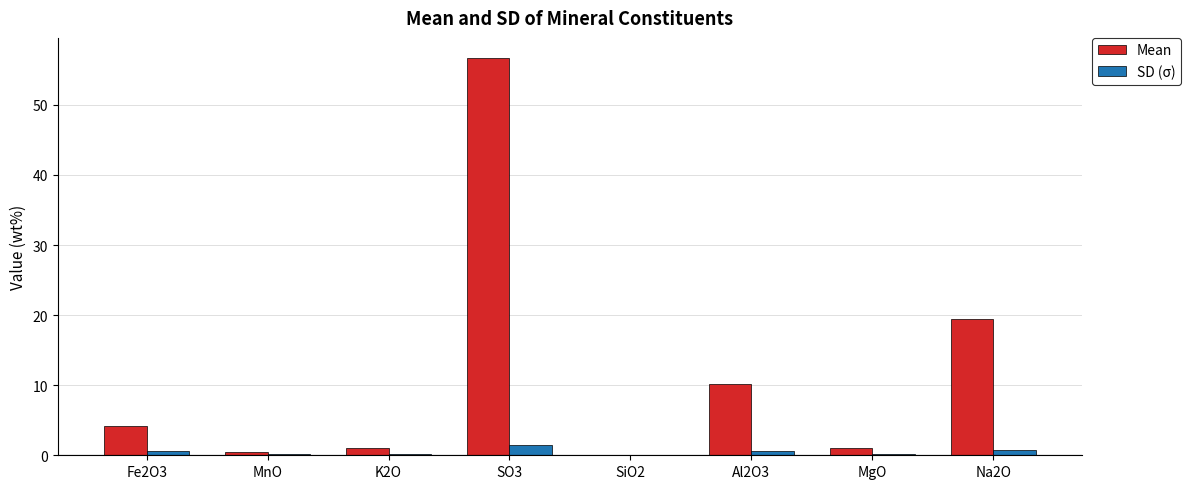

What is the average value of the Mean series?

11.6